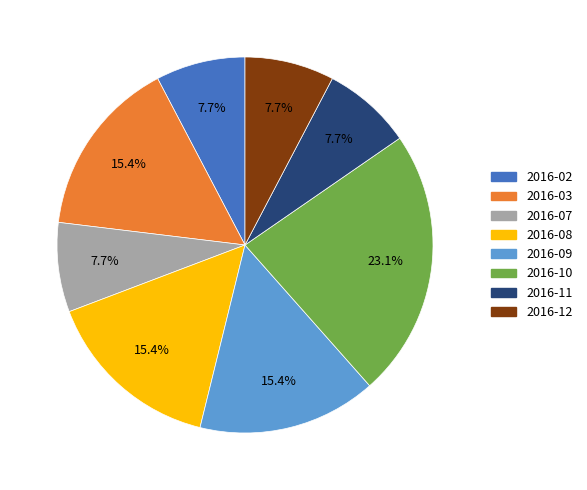

Is there any slice that represents more than half of the pie?

No